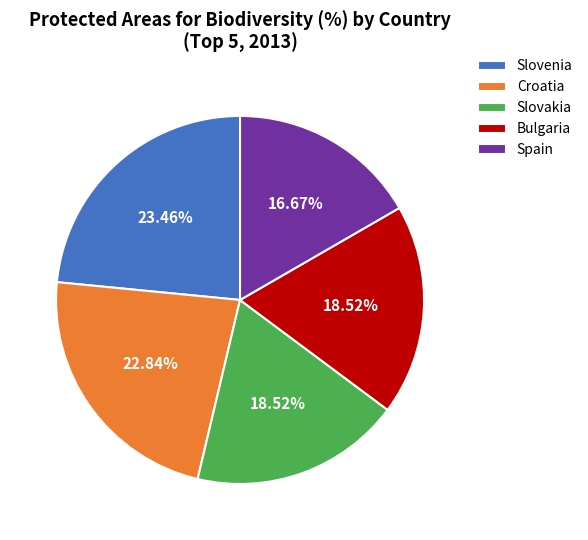

Which category has the smallest portion of the pie?

Spain